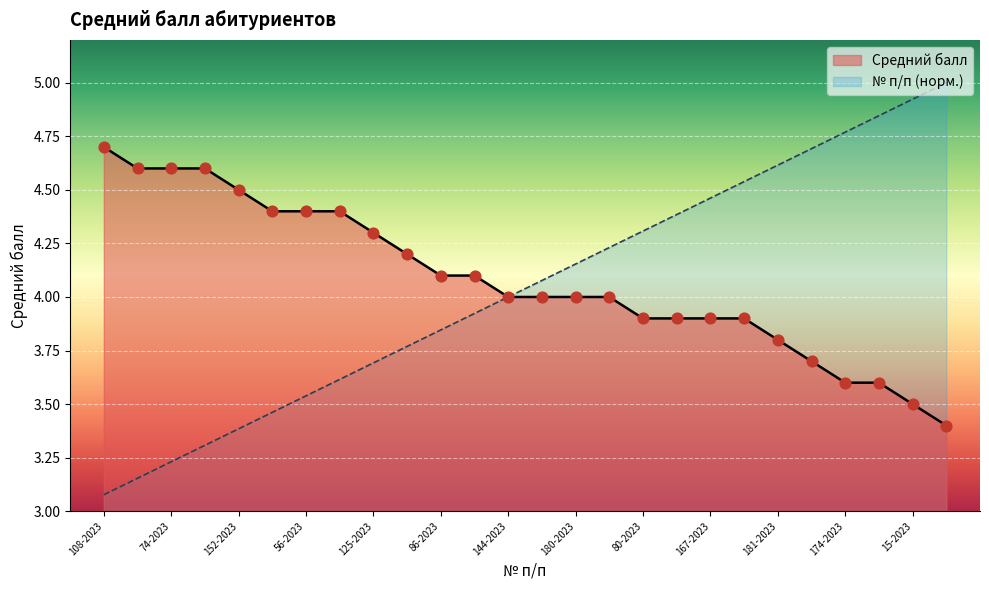

Which series contains the highest Y value?

Номер